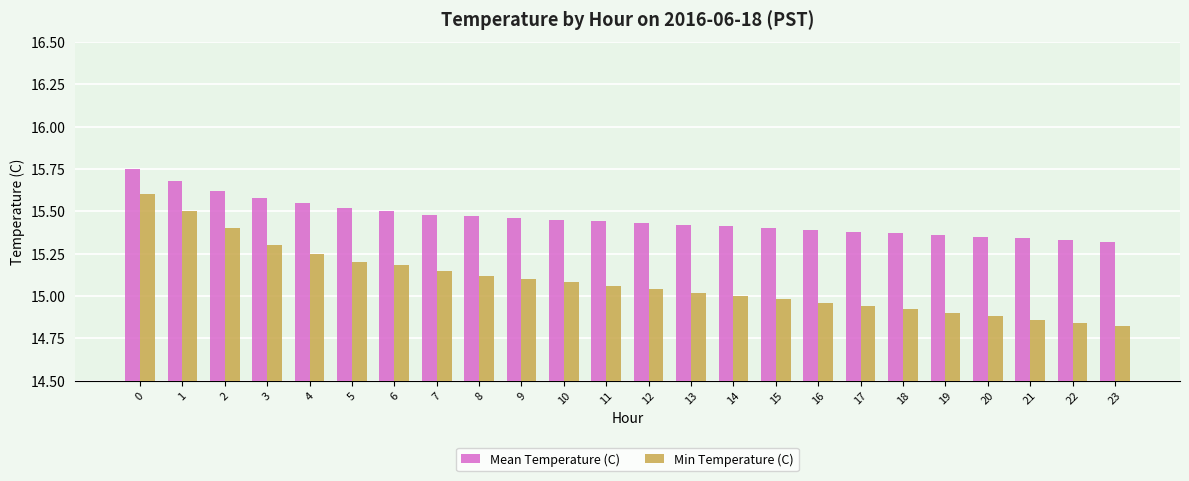

Are the bars grouped side by side (vs. stacked)?

Yes